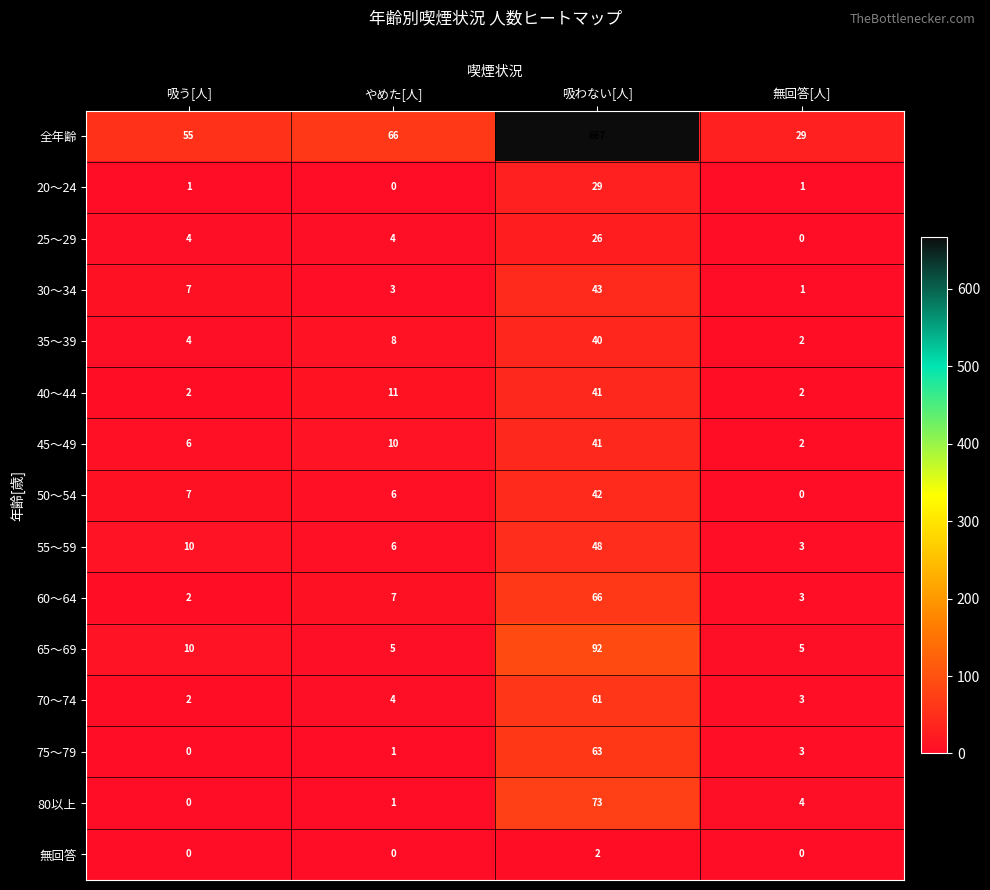

Count the 25～29 values in the range 4 to 26.

3